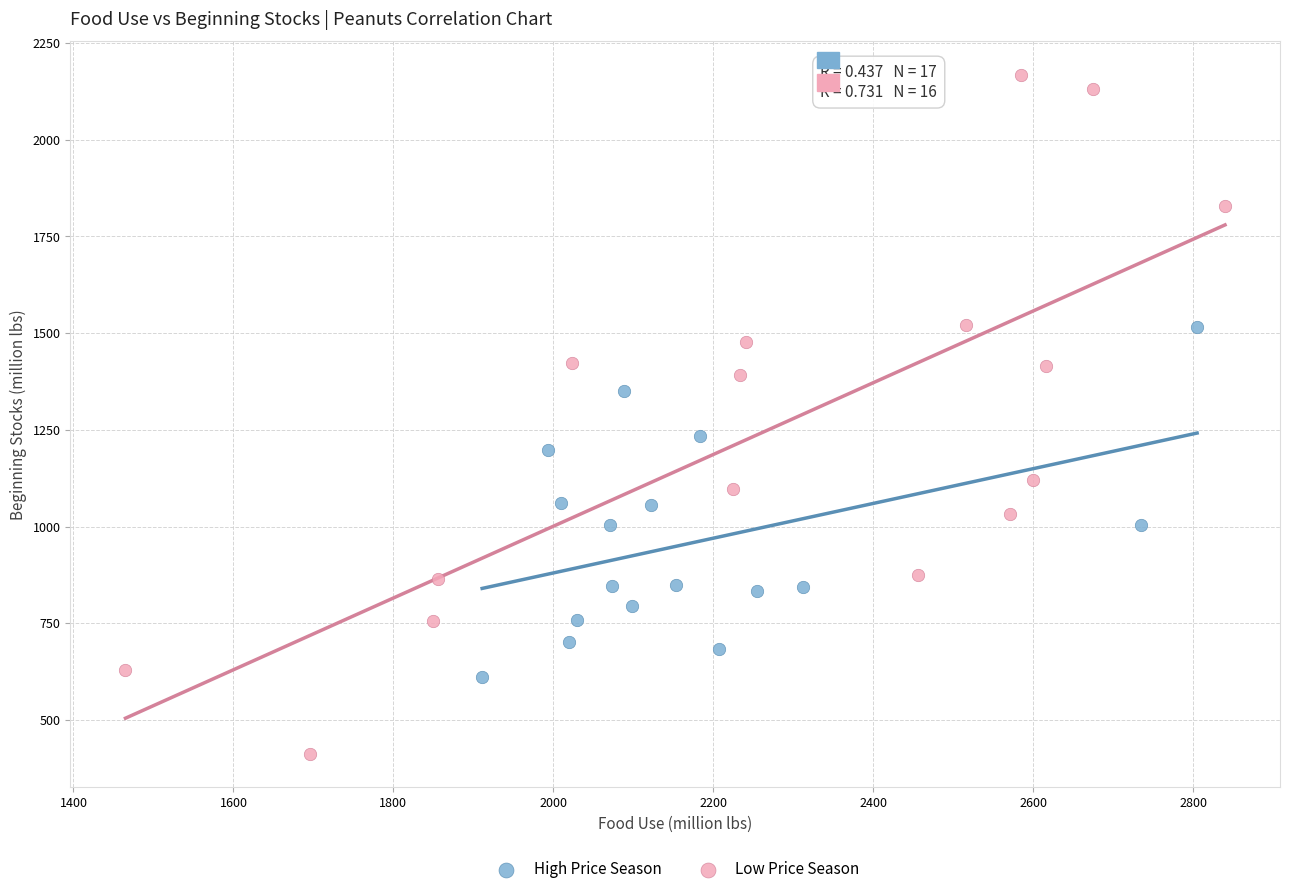

Which series contains the lowest Y value?

Low Price Season